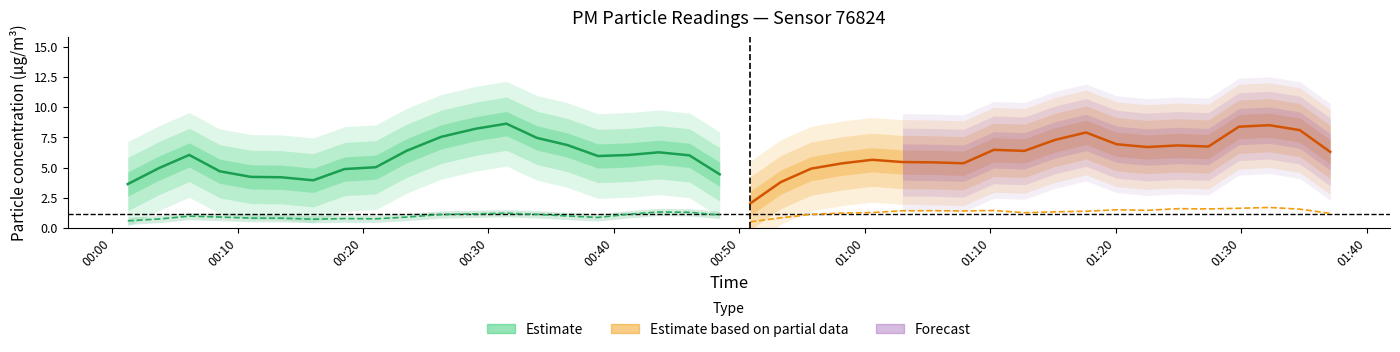

At how many categories does at least one series exceed 4?

18